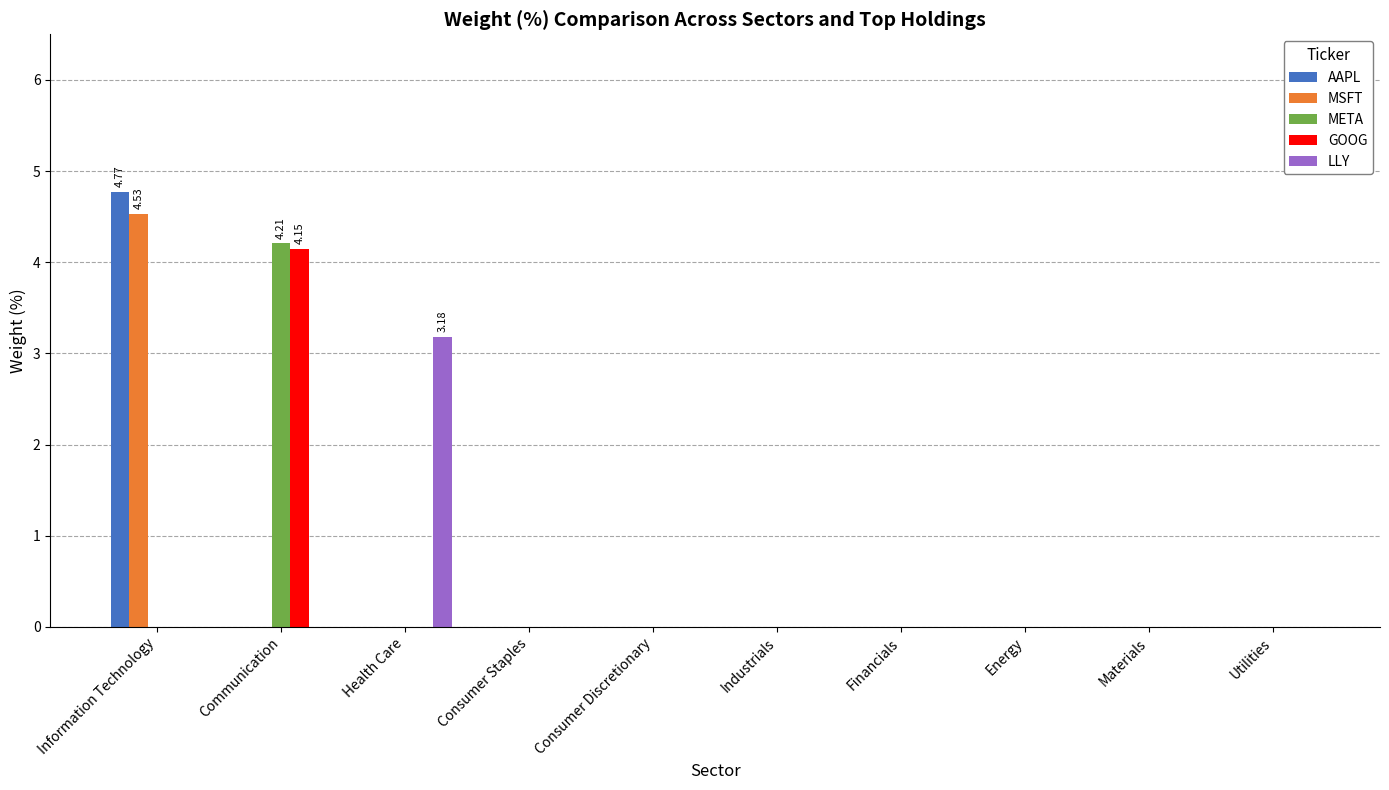

What is the sum of all GOOG values?

4.2